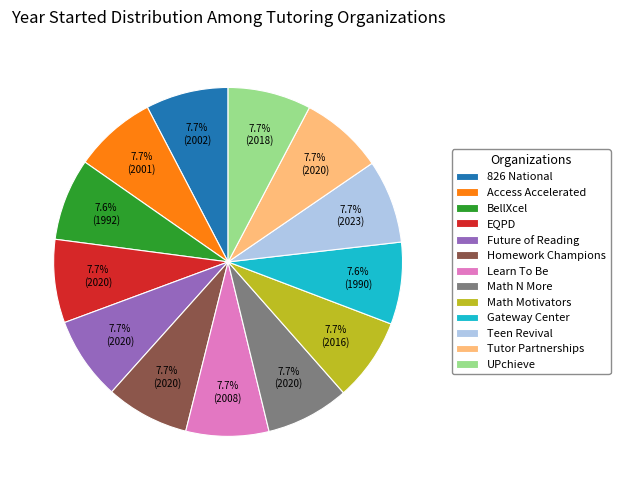

True or false: Teen Revival accounts for 1% of the total.

False